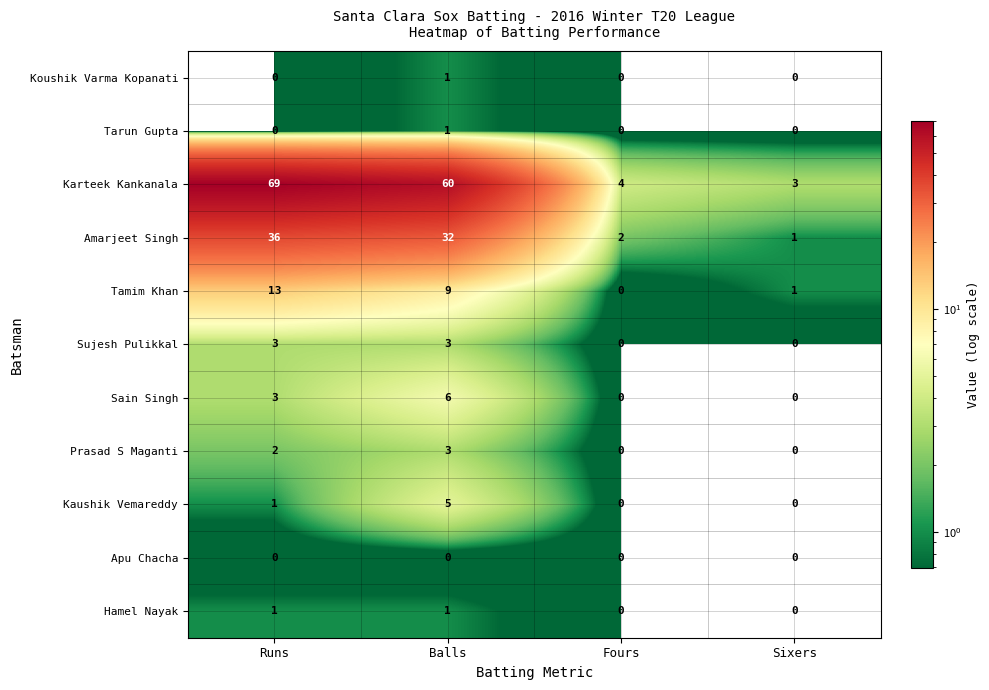

At how many categories does at least one series exceed 34?

2